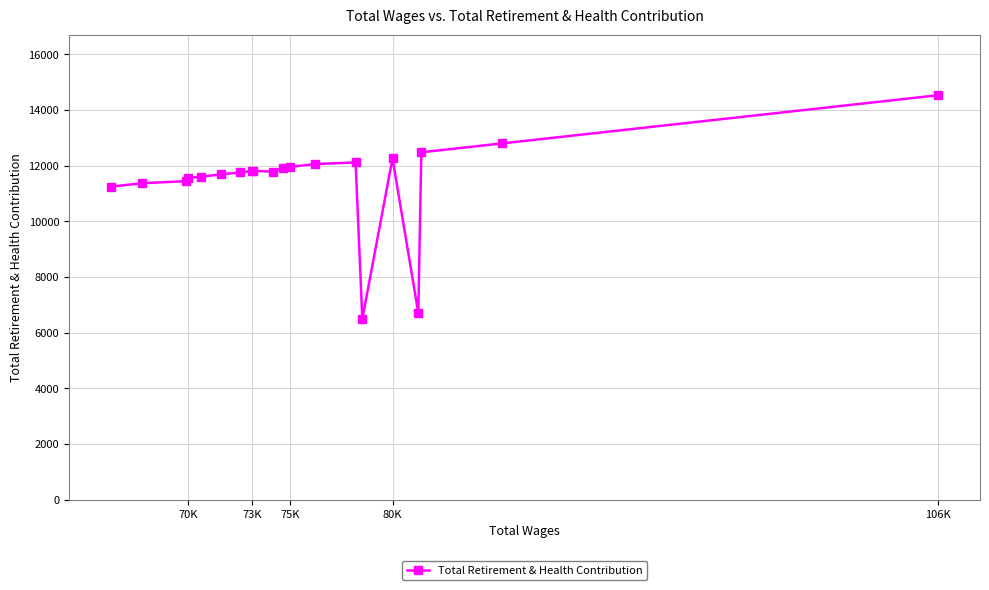

What is the approximate value at 75K, to the nearest 50?

11950